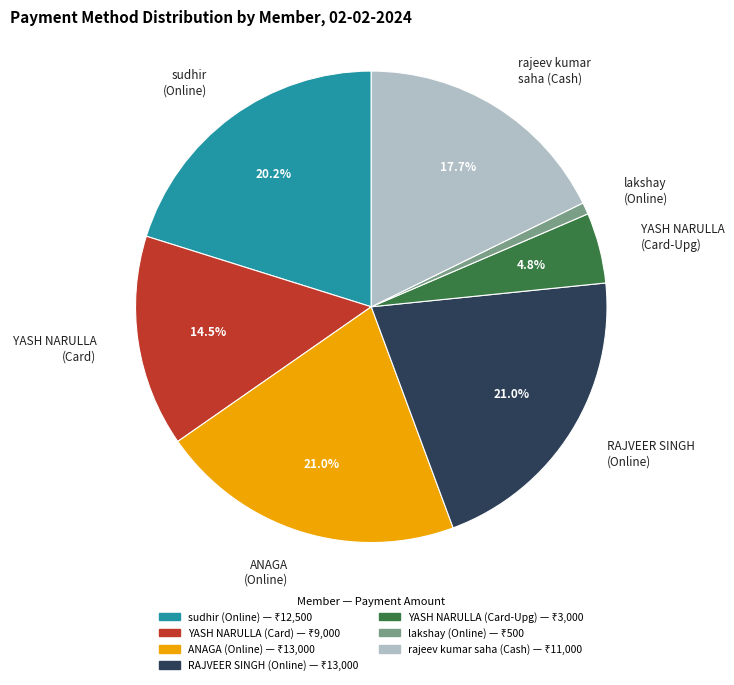

What portion of the pie excludes ANAGA (Online)?

79.0%